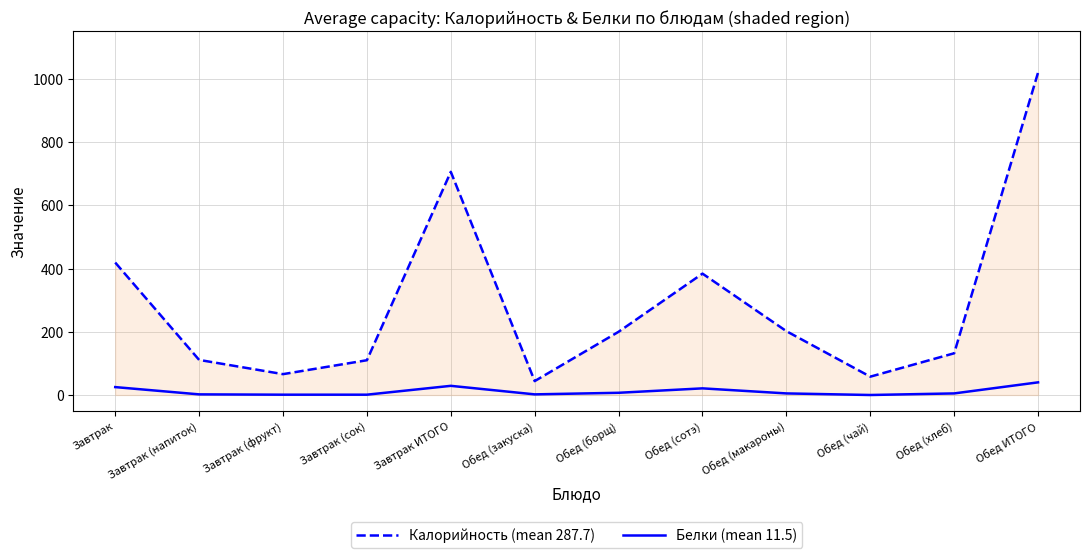

Is the value of Калорийность (mean 287.7) at Обед (хлеб) greater than the value of Белки (mean 11.5) at Обед (чай)?

Yes